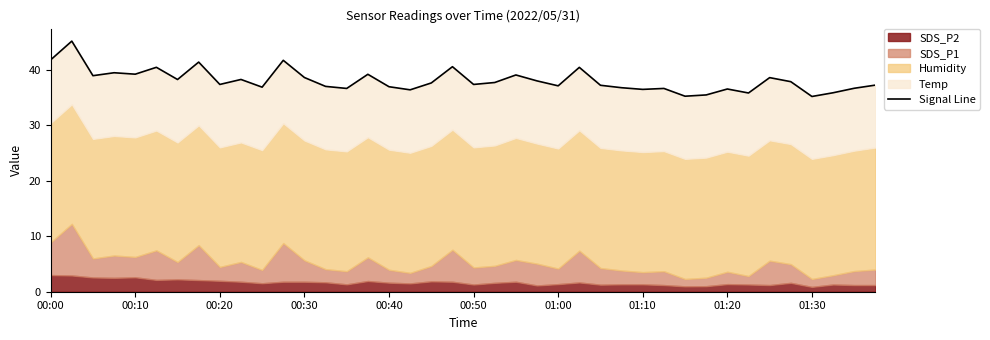

What is the approximate value at 19?

40.6